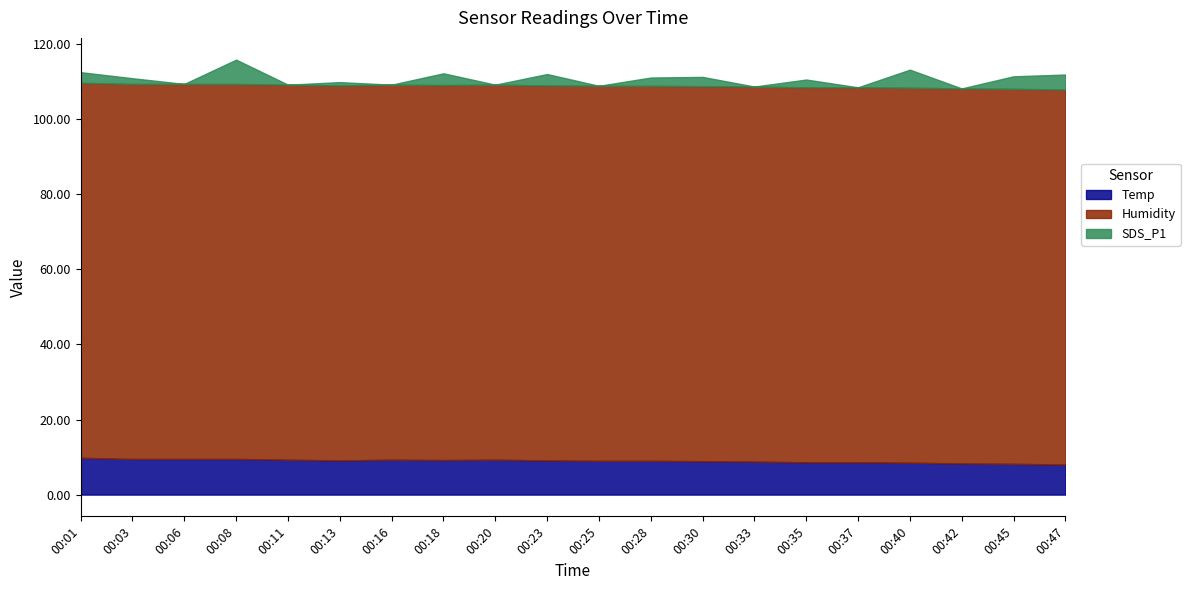

Count the number of categories in the chart.

20